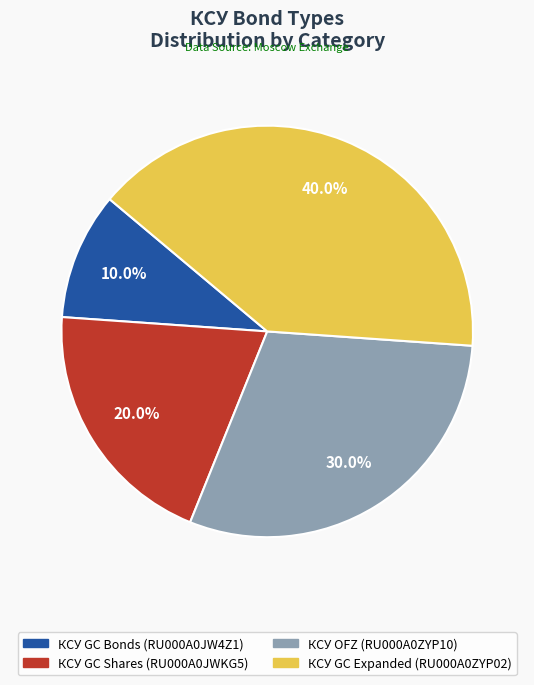

Which slice is the largest?

КСУ GC Expanded